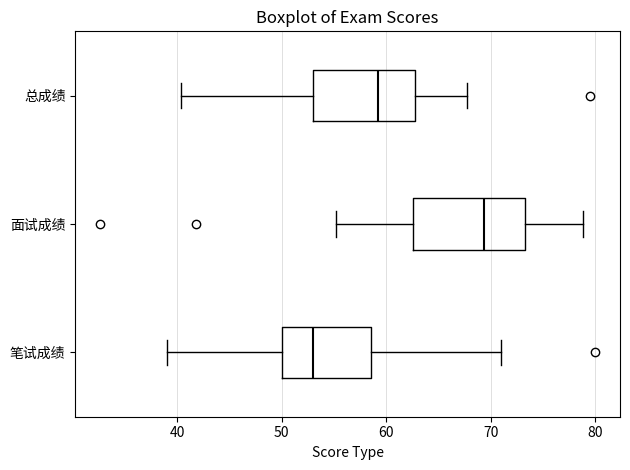

Reading bottom to top, transcribe this box plot: for each box, give where its median line is, the range the box spans, and where its two whiskers end, as read against the x-axis. The values are not printed on the chart, so give them approximately, as read against the axis.

笔试成绩: median 53, box 50 to 59, whiskers 39 to 71
面试成绩: median 69, box 63 to 73, whiskers 55 to 79
总成绩: median 59, box 53 to 63, whiskers 40 to 68